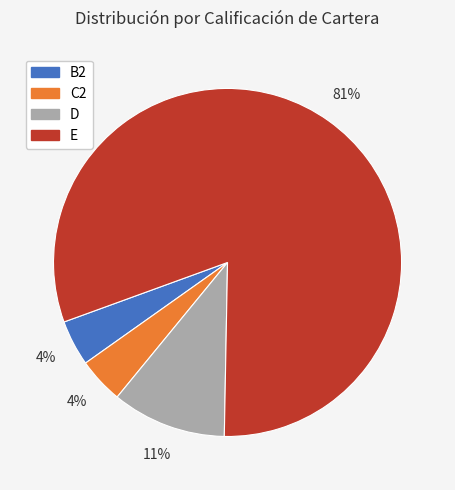

How many slices are in this pie chart?

4